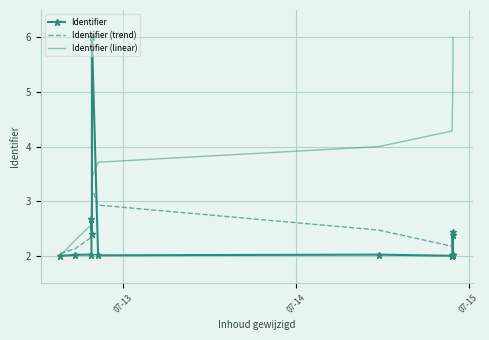

What is the average value of the Identifier (trend) series?

2.4